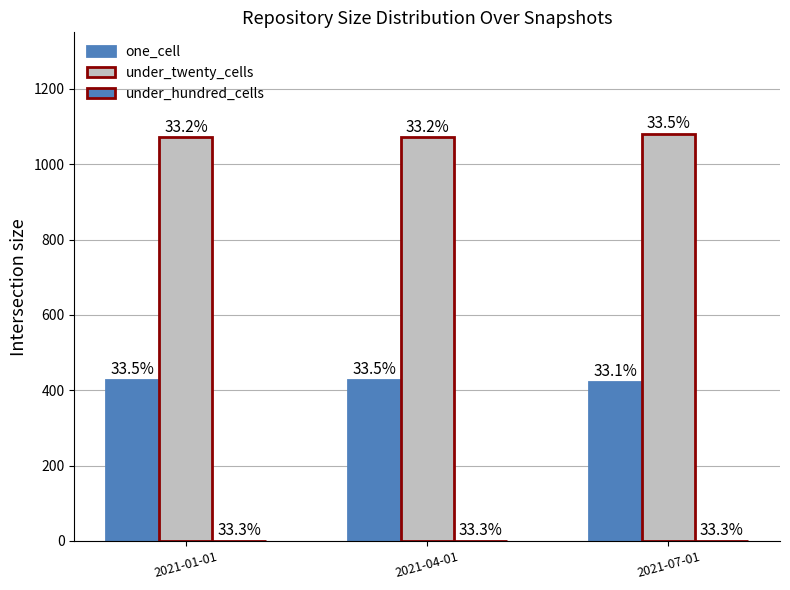

What is the sum of all one_cell values?

1279